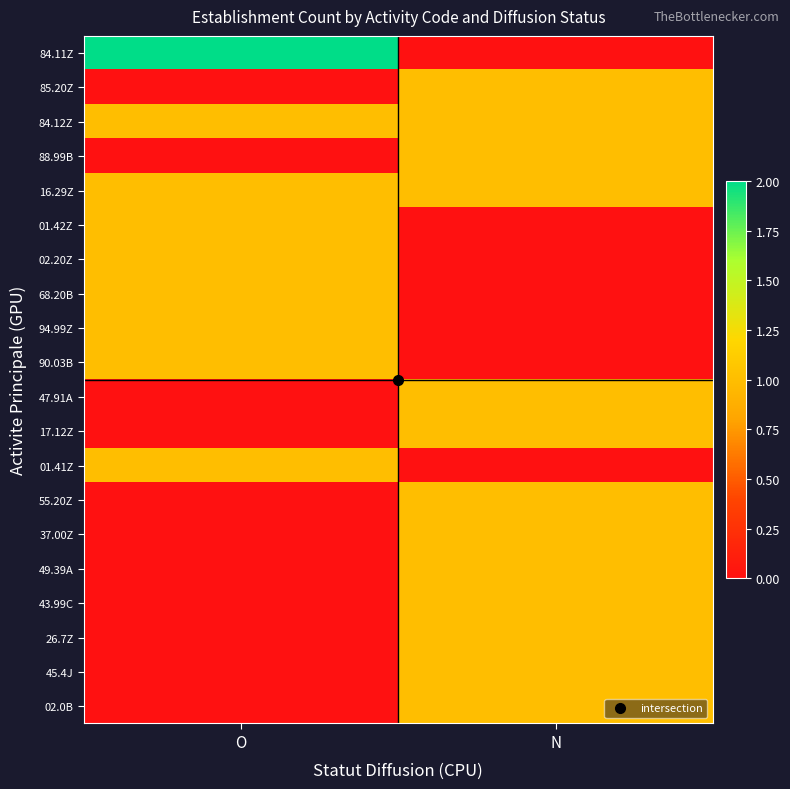

Reading right to left, what are all the values shown in this chart?

84.11Z: N=0	O=2
85.20Z: N=1	O=0
84.12Z: N=1	O=1
88.99B: N=1	O=0
16.29Z: N=1	O=1
01.42Z: N=0	O=1
02.20Z: N=0	O=1
68.20B: N=0	O=1
94.99Z: N=0	O=1
90.03B: N=0	O=1
47.91A: N=1	O=0
17.12Z: N=1	O=0
01.41Z: N=0	O=1
55.20Z: N=1	O=0
37.00Z: N=1	O=0
49.39A: N=1	O=0
43.99C: N=1	O=0
26.7Z: N=1	O=0
45.4J: N=1	O=0
02.0B: N=1	O=0